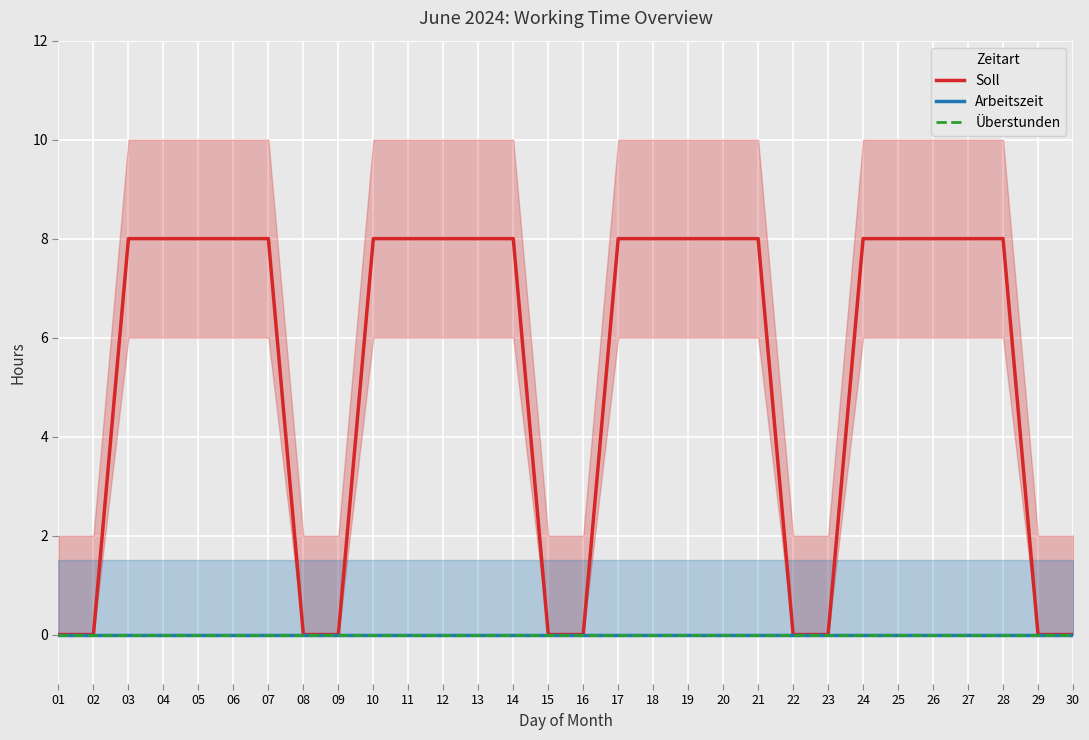

True or false: Arbeitszeit and Soll intersect in this chart.

False